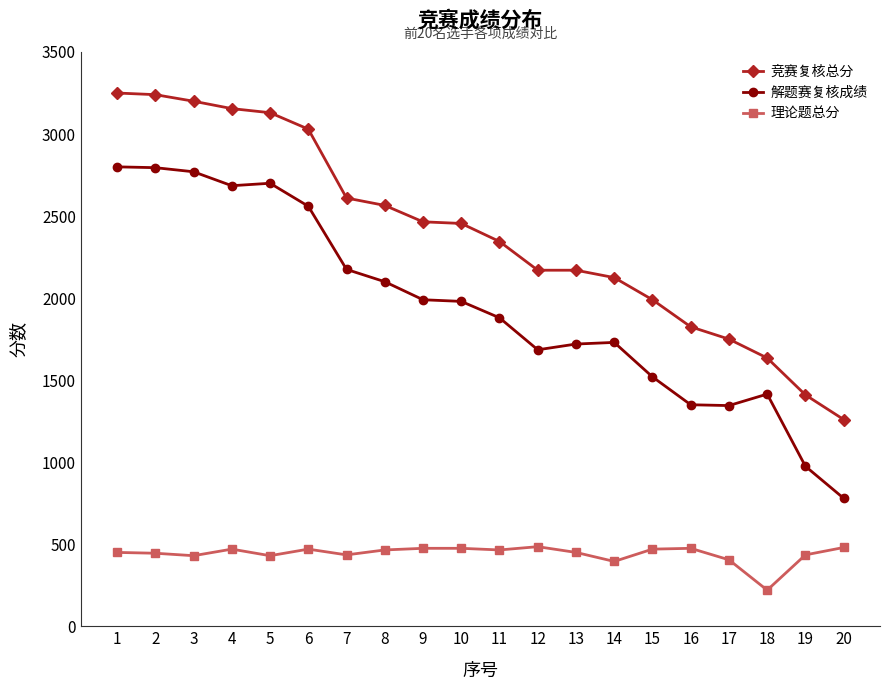

What is the greatest value displayed?

3250